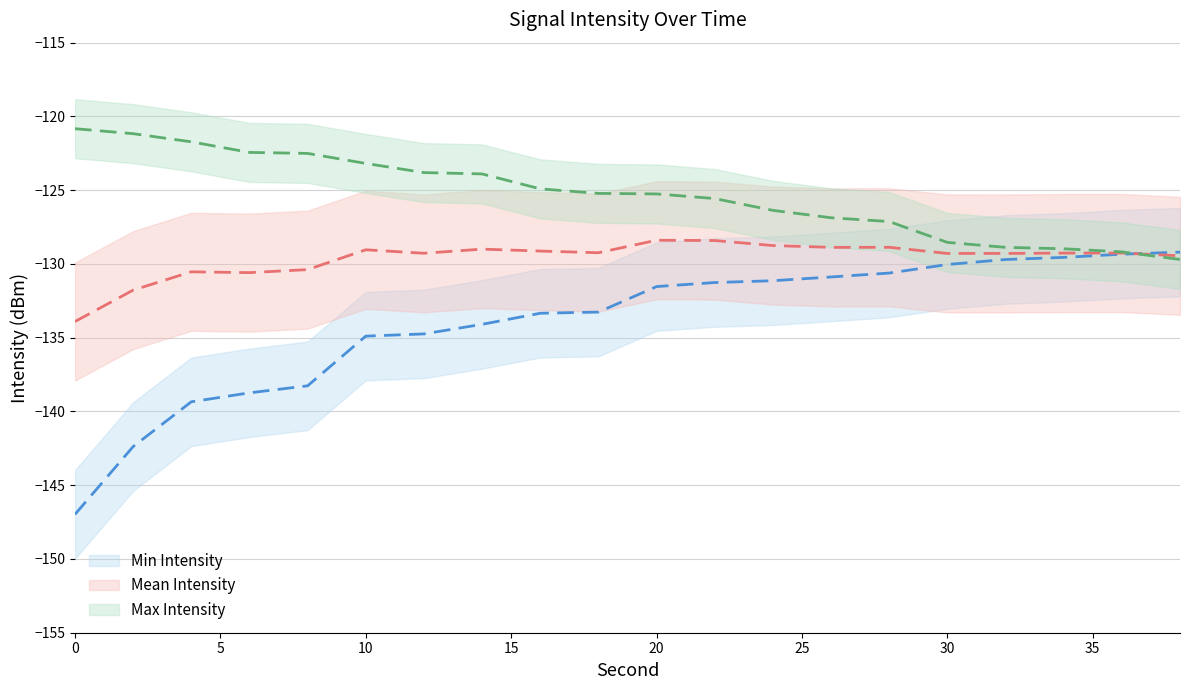

Which series has the largest range (max minus min)?

Min Intensity